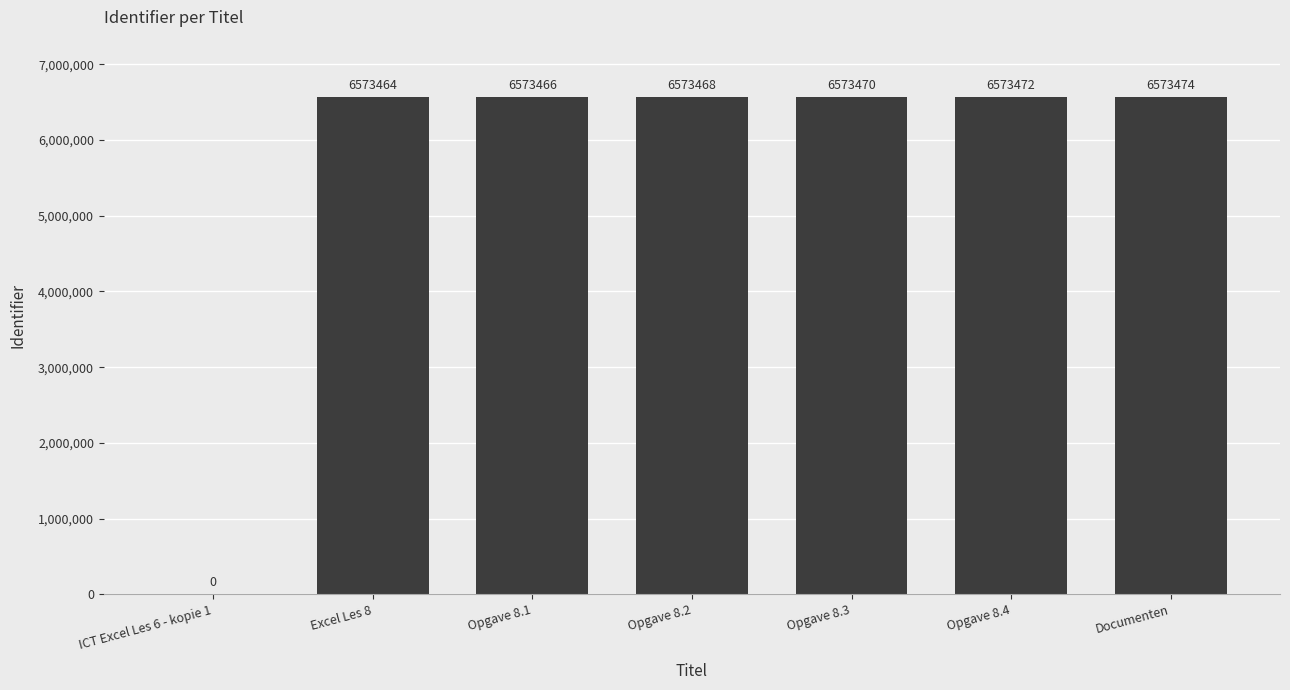

Reading right to left, list all the values displayed in this chart.

6573474	6573472	6573470	6573468	6573466	6573464	0